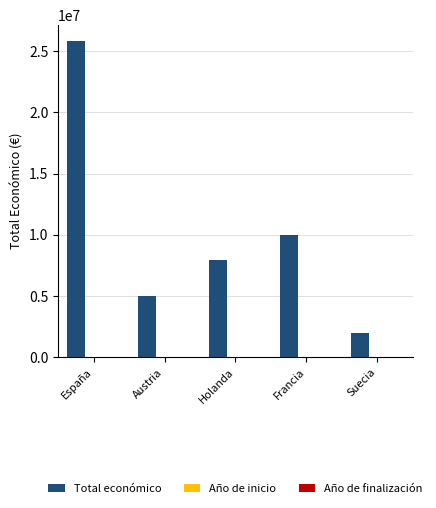

Which category has the highest value across all series?

España